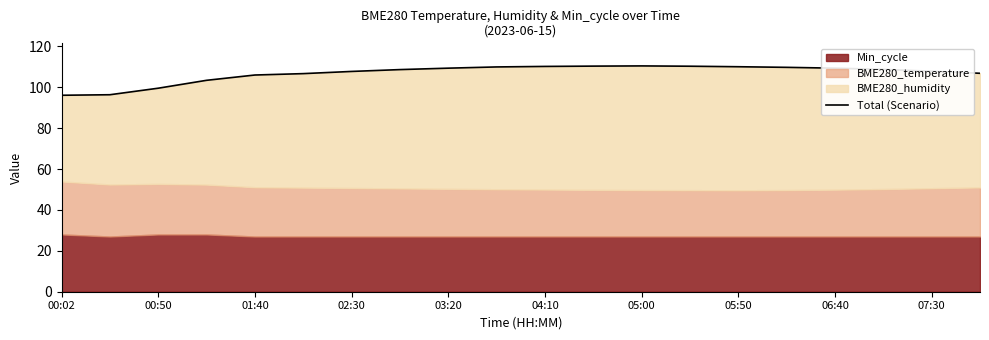

How many interior local peaks (higher than both neighbors) does the data have?

1